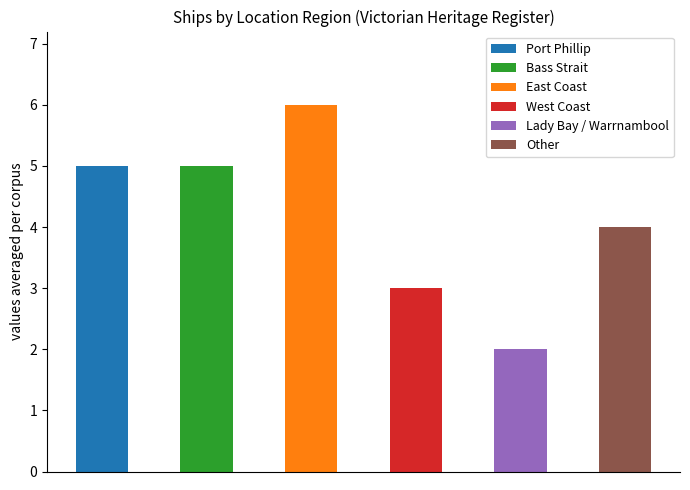

What is the greatest value displayed?

6